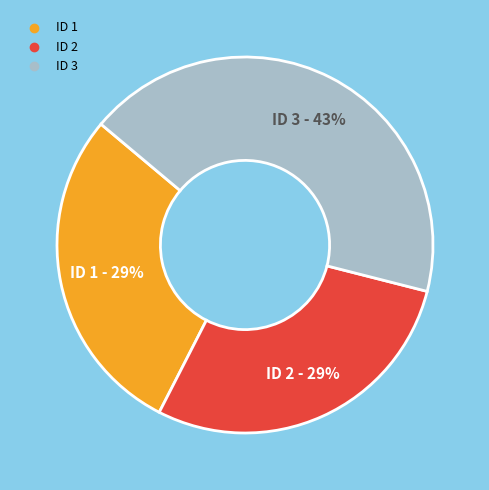

Does any single category account for the majority?

No